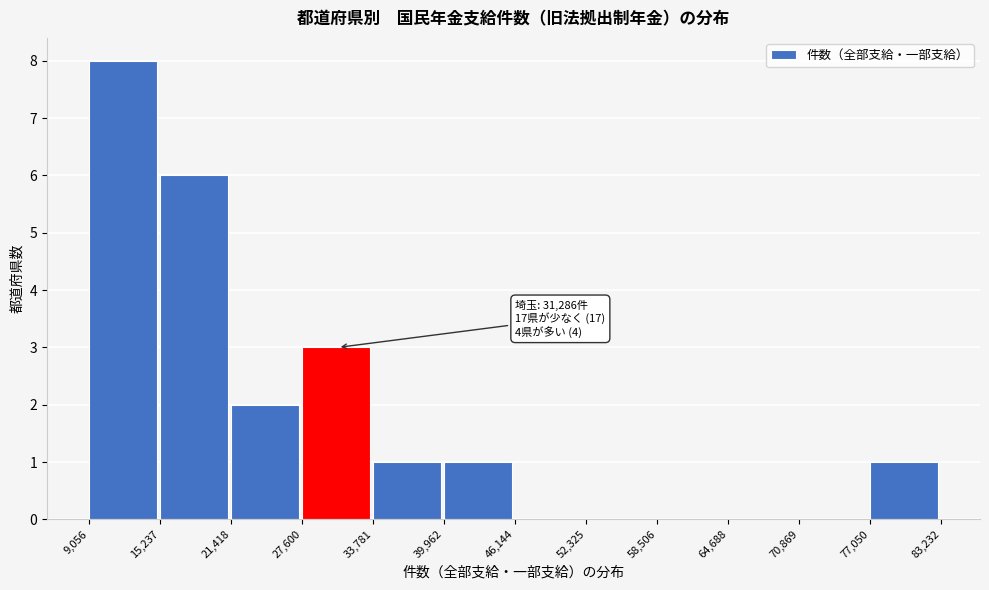

Which range on the x-axis has the tallest bar?

9,056 to 15,237